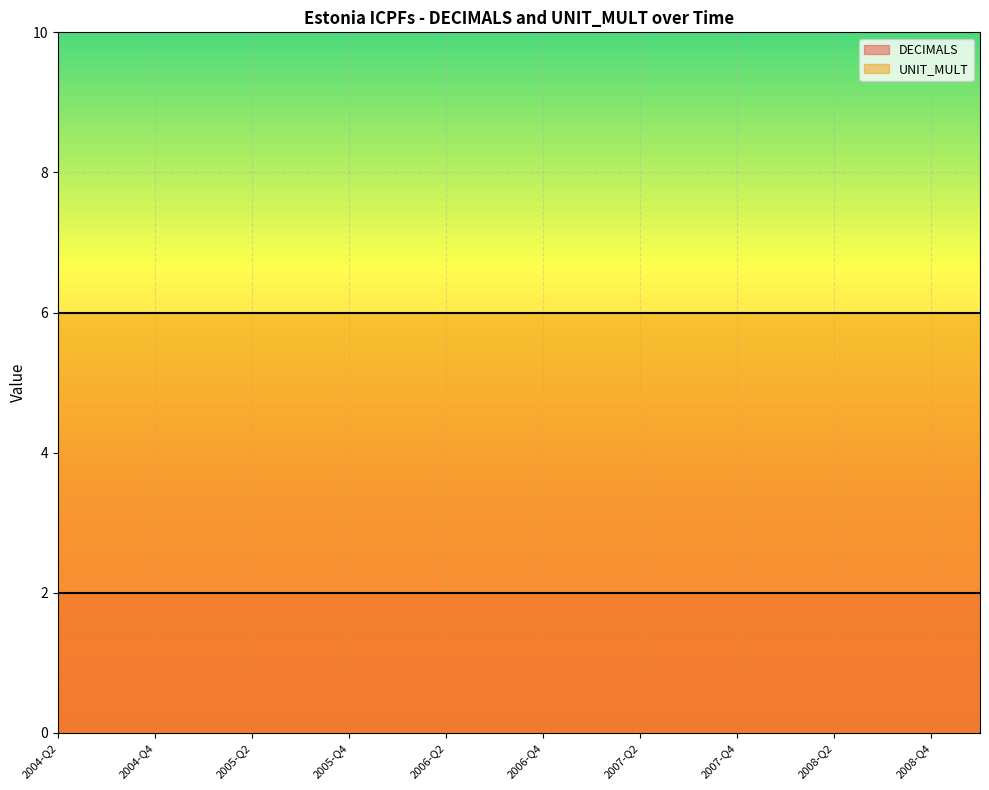

Reading left to right, list all the values displayed in this chart.

DECIMALS: 2004-Q2=2	2004-Q3=2	2004-Q4=2	2005-Q1=2	2005-Q2=2	2005-Q3=2	2005-Q4=2	2006-Q1=2	2006-Q2=2	2006-Q3=2	2006-Q4=2	2007-Q1=2	2007-Q2=2	2007-Q3=2	2007-Q4=2	2008-Q1=2	2008-Q2=2	2008-Q3=2	2008-Q4=2	2009-Q1=2
UNIT_MULT: 2004-Q2=6	2004-Q3=6	2004-Q4=6	2005-Q1=6	2005-Q2=6	2005-Q3=6	2005-Q4=6	2006-Q1=6	2006-Q2=6	2006-Q3=6	2006-Q4=6	2007-Q1=6	2007-Q2=6	2007-Q3=6	2007-Q4=6	2008-Q1=6	2008-Q2=6	2008-Q3=6	2008-Q4=6	2009-Q1=6